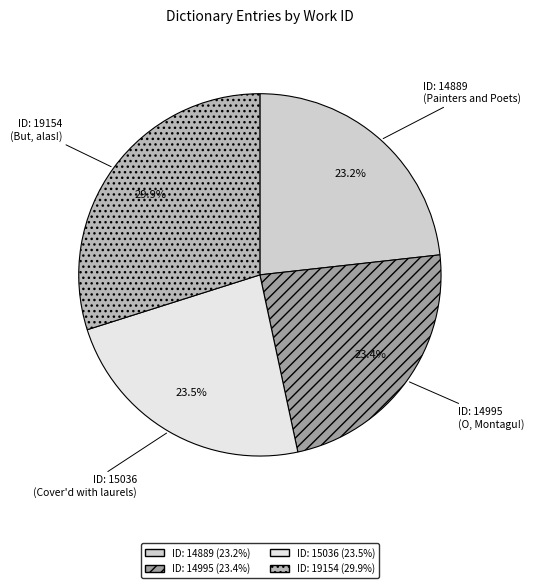

Rank the categories by value from highest to lowest.

ID: 19154 (But, alas!), ID: 15036 (Cover'd with laurels), ID: 14995 (O, Montagu!), ID: 14889 (Painters and Poets)